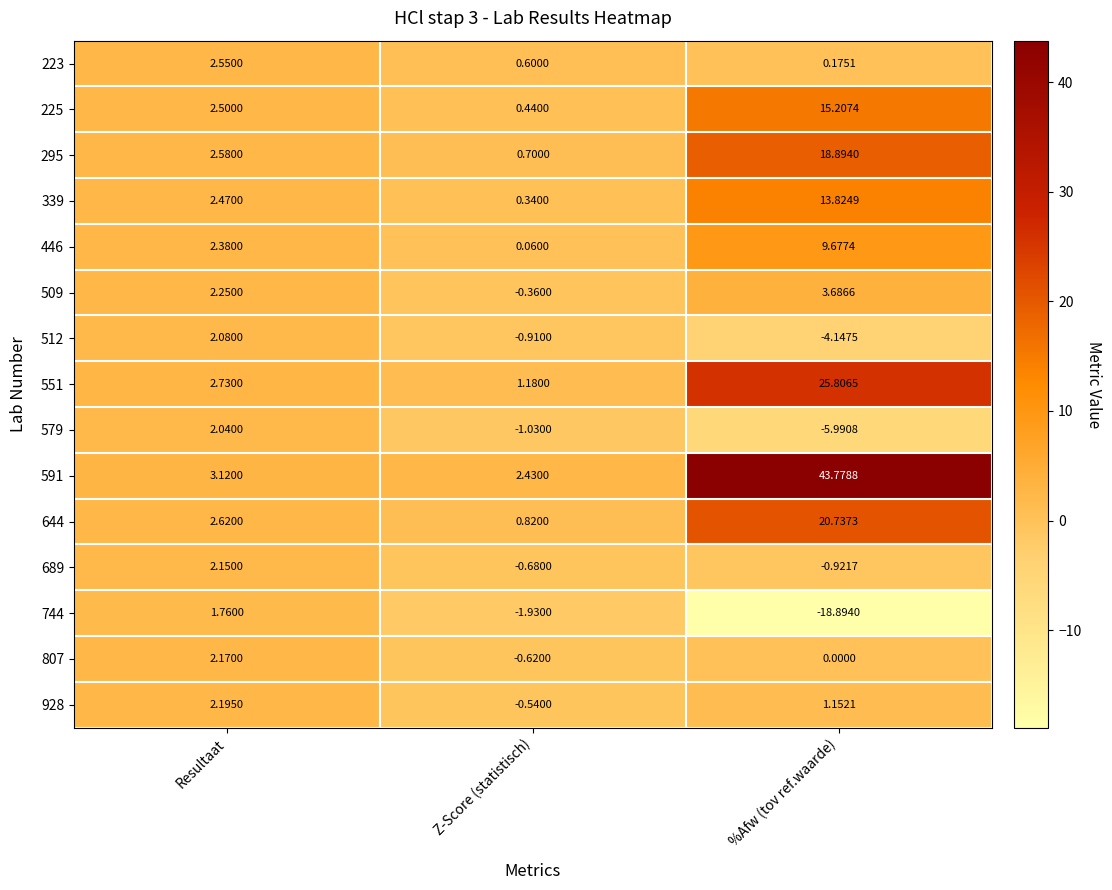

Where is 551 nearest to the value 13?

Resultaat